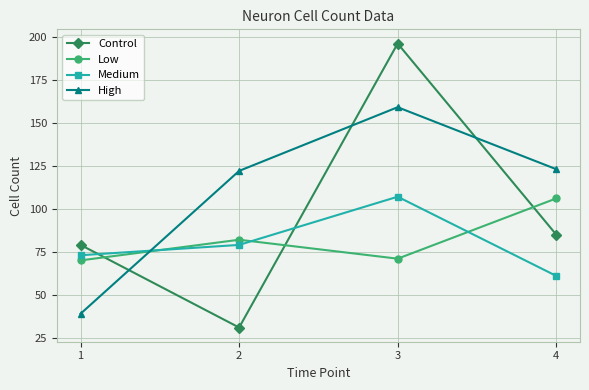

Rank the series at 3 from highest to lowest value.

Control, High, Medium, Low